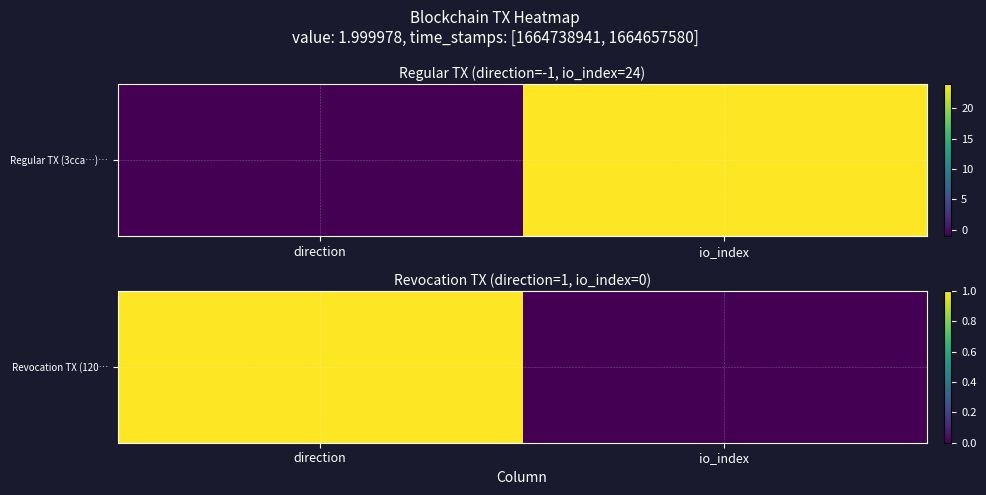

How many values are above zero?

1